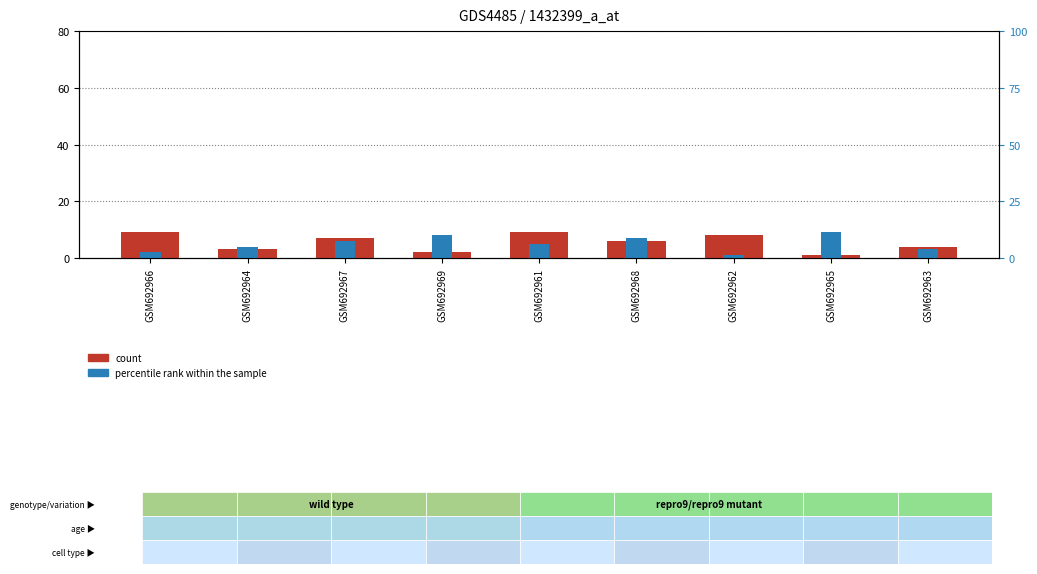

Which series changed the most between GSM692968 and GSM692963?

percentile rank within the sample